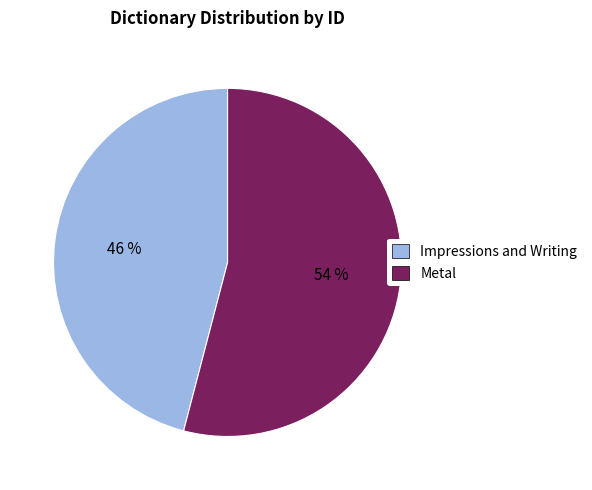

Does Impressions and Writing represent more than half of the total?

No